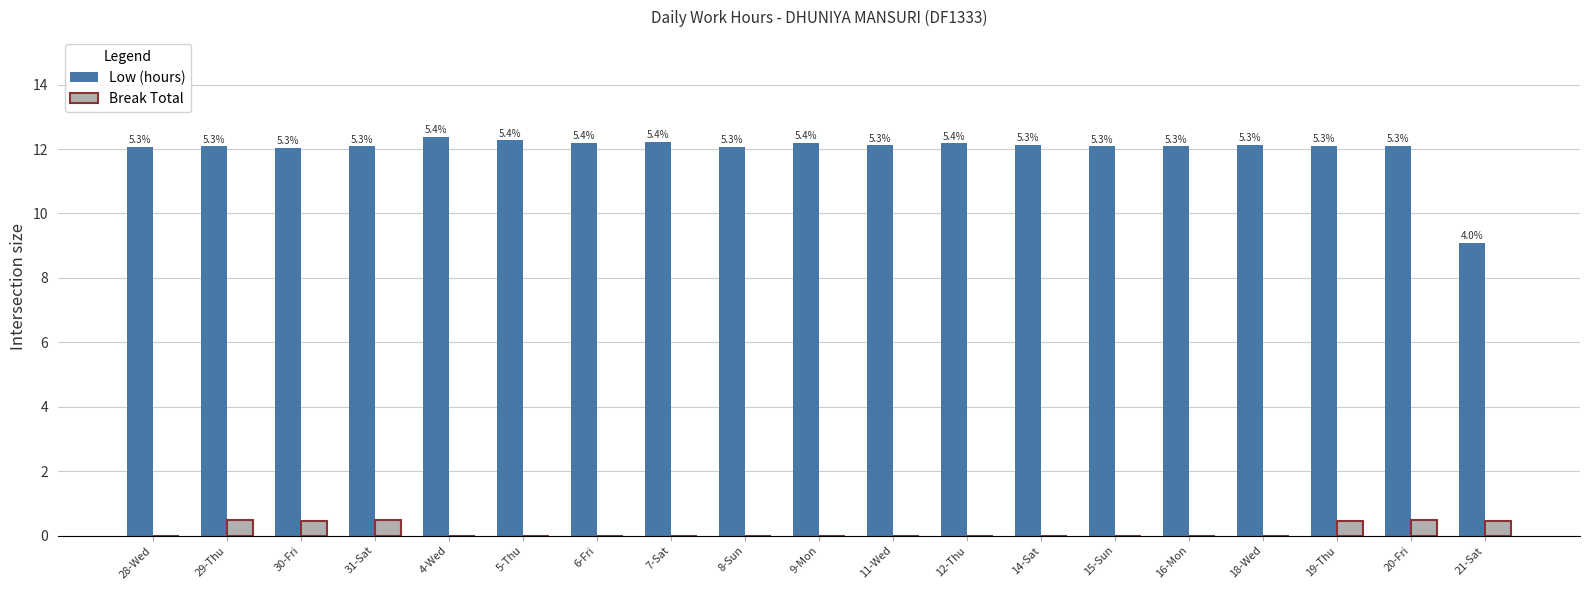

Which category has the highest value across all series?

4-Wed